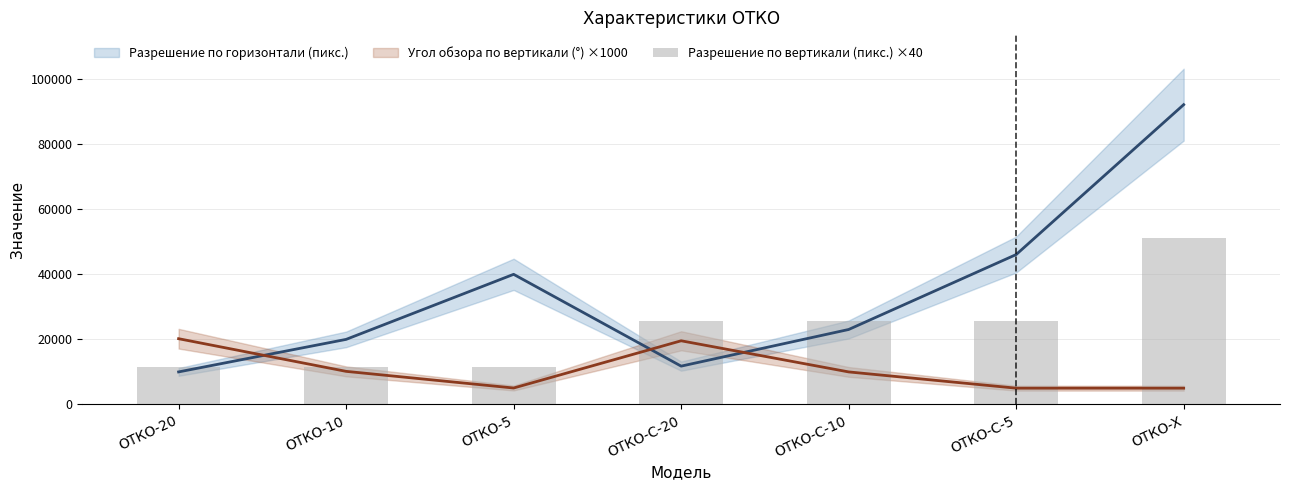

What is the smallest value displayed?

11520